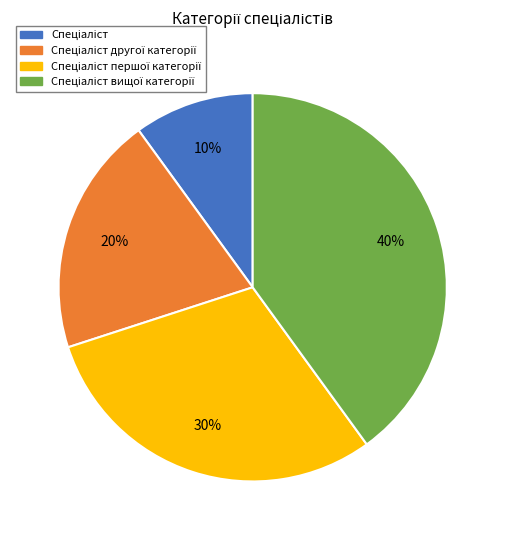

Is there any slice that represents more than half of the pie?

No